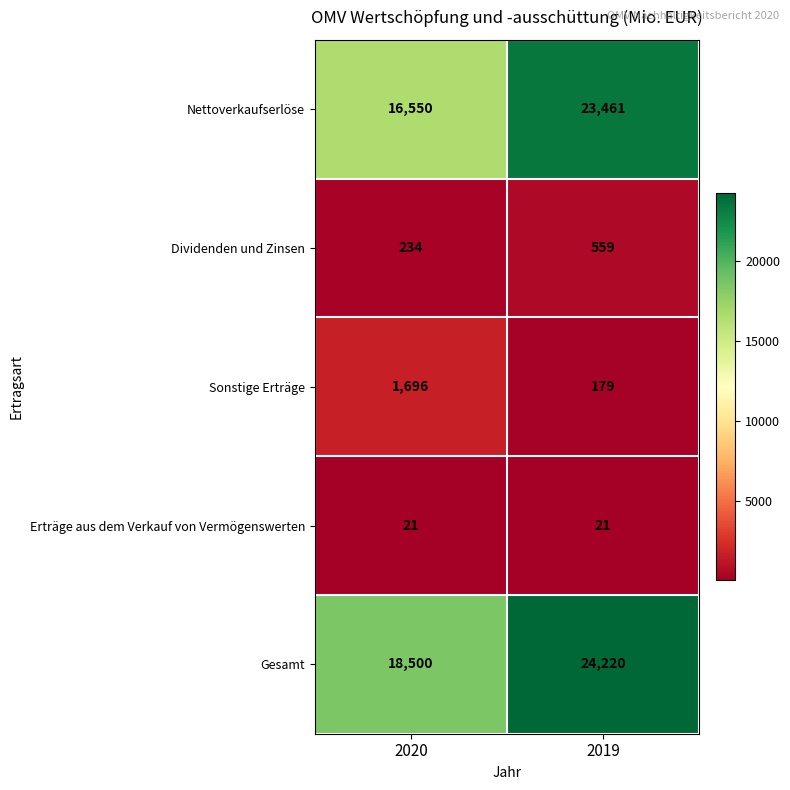

What is the total value across all series at 2020?

37001